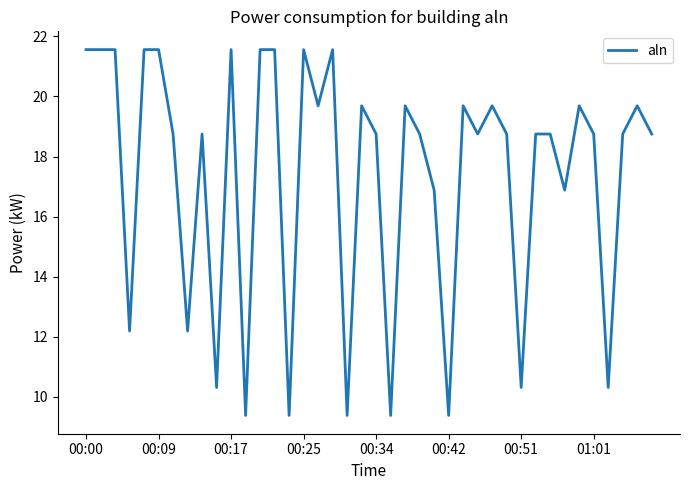

What is the maximum value shown in the chart?

21.6